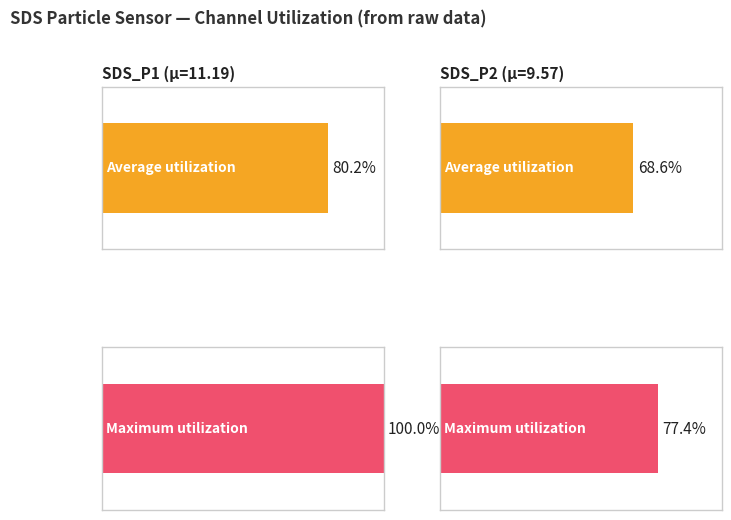

Between SDS_P2 and SDS_P1, which is larger?

SDS_P1